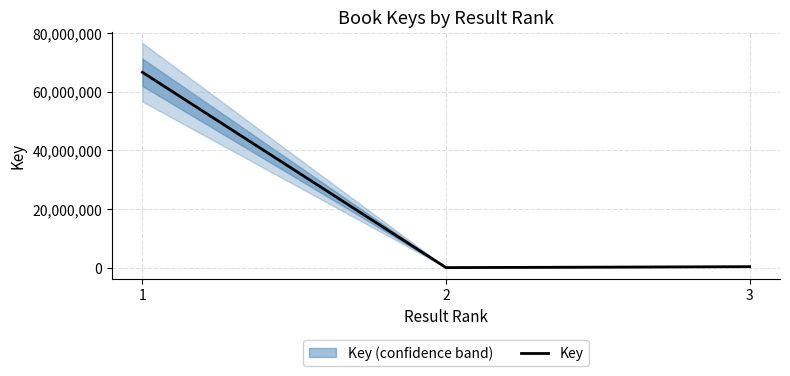

Rank the categories by value from lowest to highest.

2, 3, 1